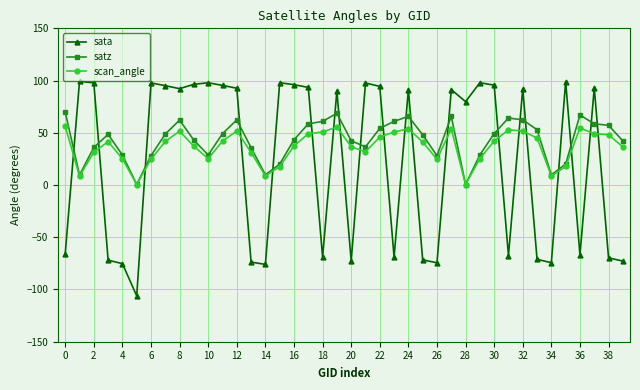

Which series has the largest total across all categories?

satz